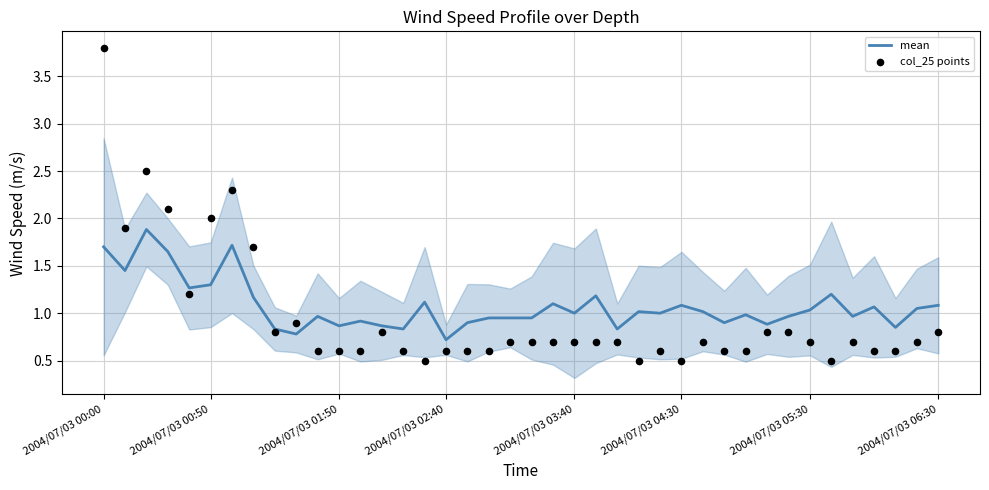

Which series contains the highest Y value?

col_25 points